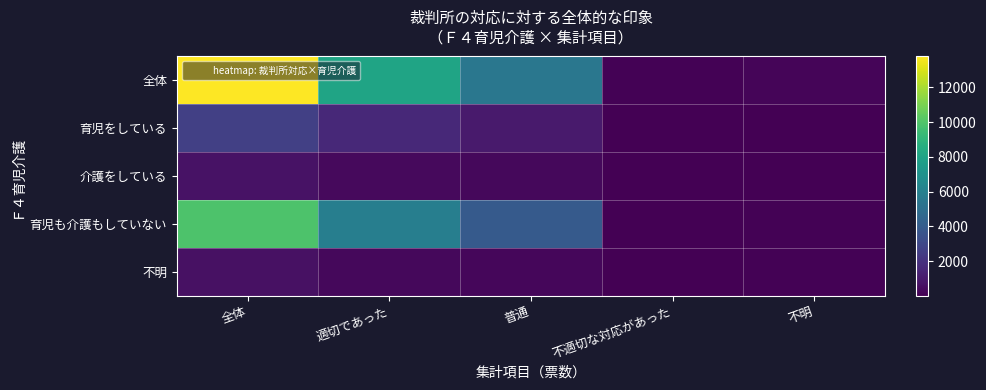

Reading left to right, extract all data points from this chart.

全体: 全体=13773	適切であった=8044	普通=5469	不適切な対応があった=83	不明=177
育児をしている: 全体=2632	適切であった=1578	普通=1022	不適切な対応があった=17	不明=15
介護をしている: 全体=657	適切であった=342	普通=304	不適切な対応があった=4	不明=7
育児も介護もしていない: 全体=9940	適切であった=5870	普通=3916	不適切な対応があった=57	不明=97
不明: 全体=625	適切であった=296	普通=264	不適切な対応があった=7	不明=58